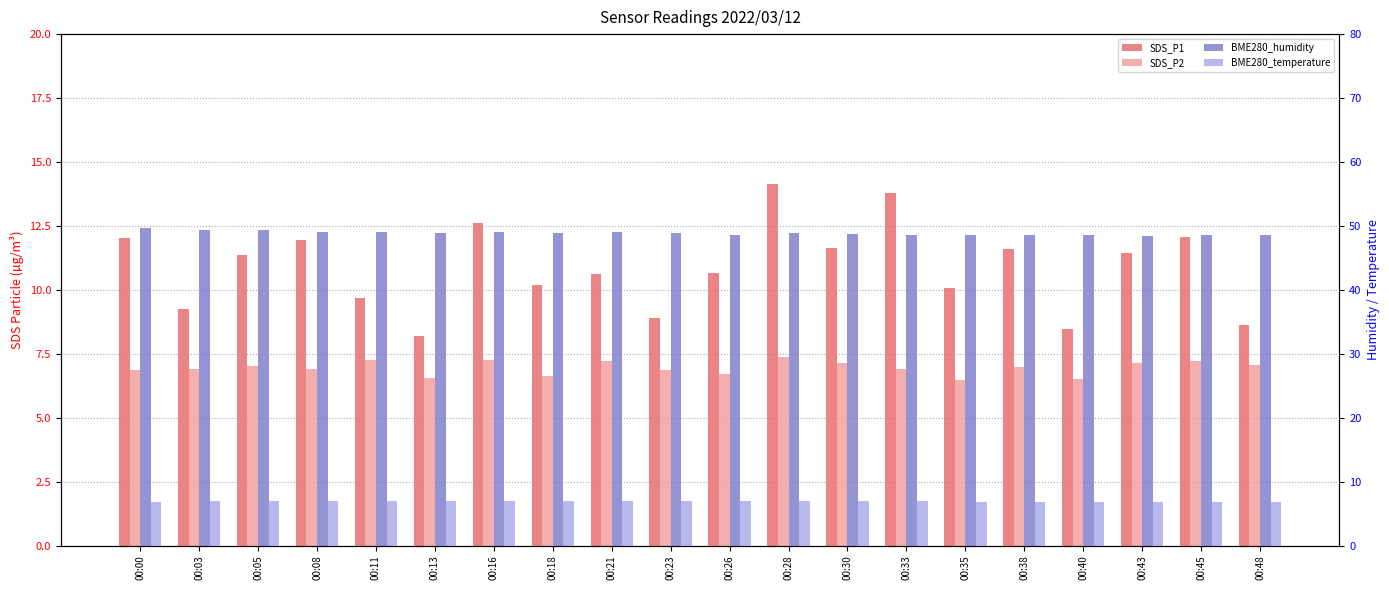

Which category has the highest value in the BME280_temperature series?

00:11